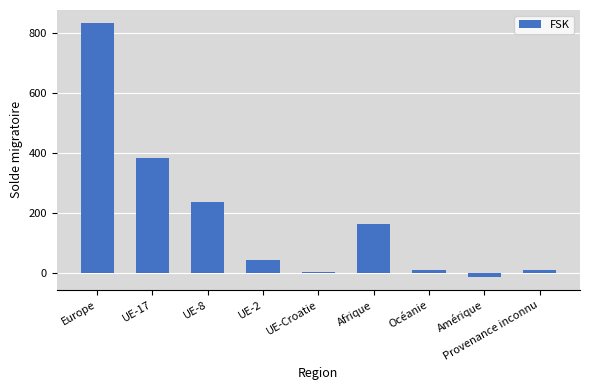

At which label is the value closest to 410?

UE-17